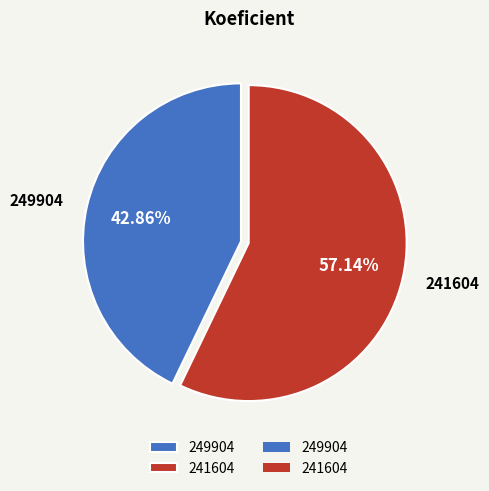

Is 241604 the majority of the pie?

Yes